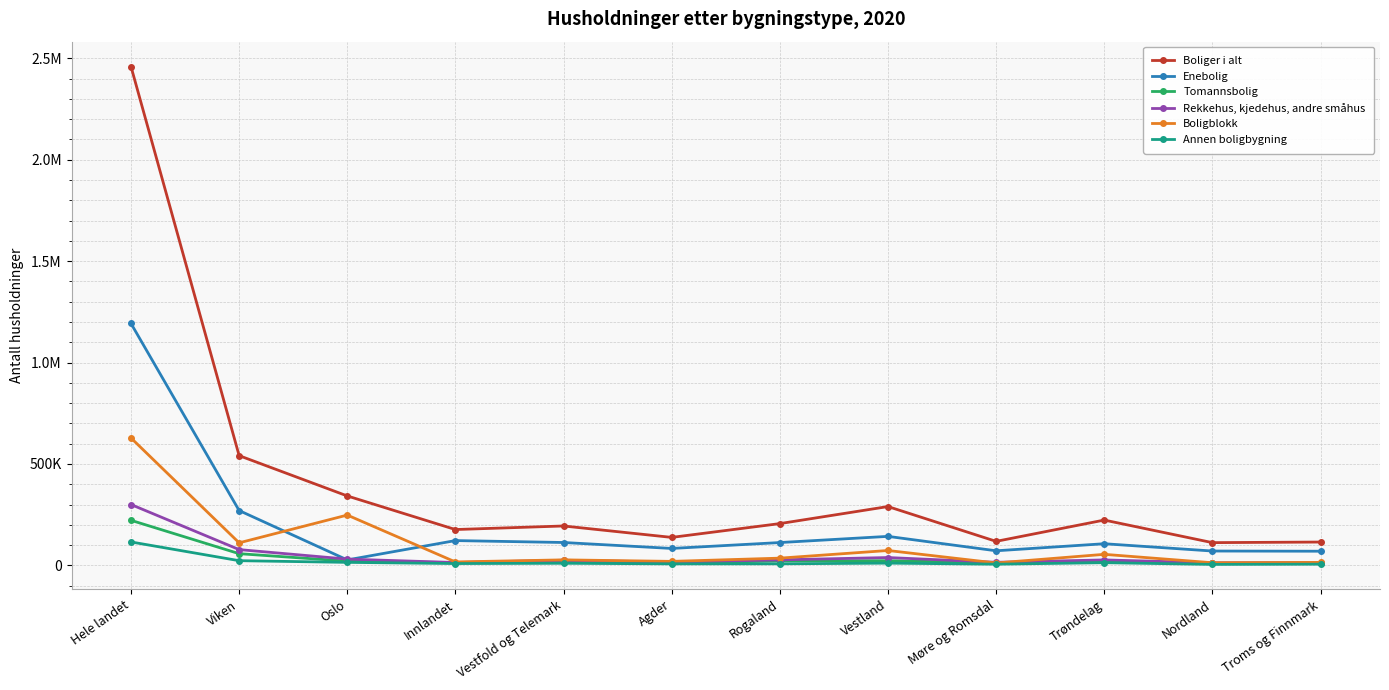

What is the total value across all series at Agder?

276330